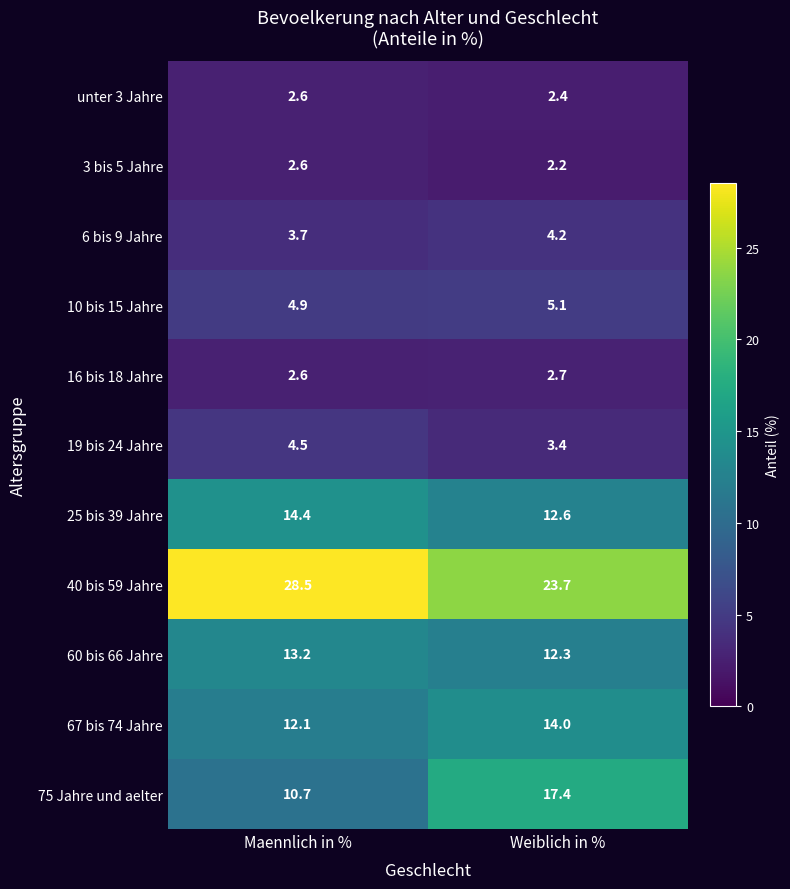

How many categories are shown in the chart?

2